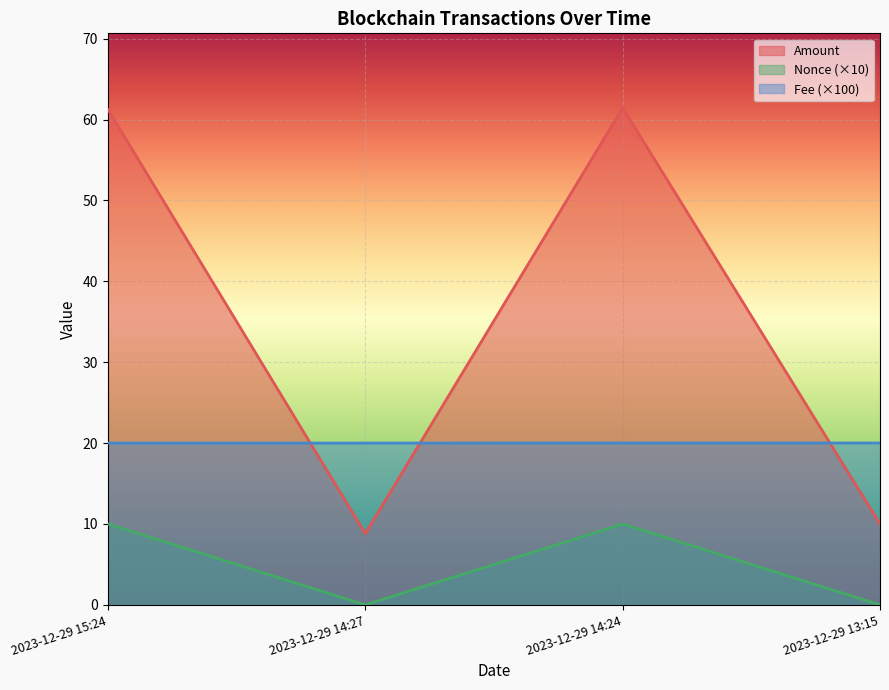

What is the highest value of the Amount series?

61.4